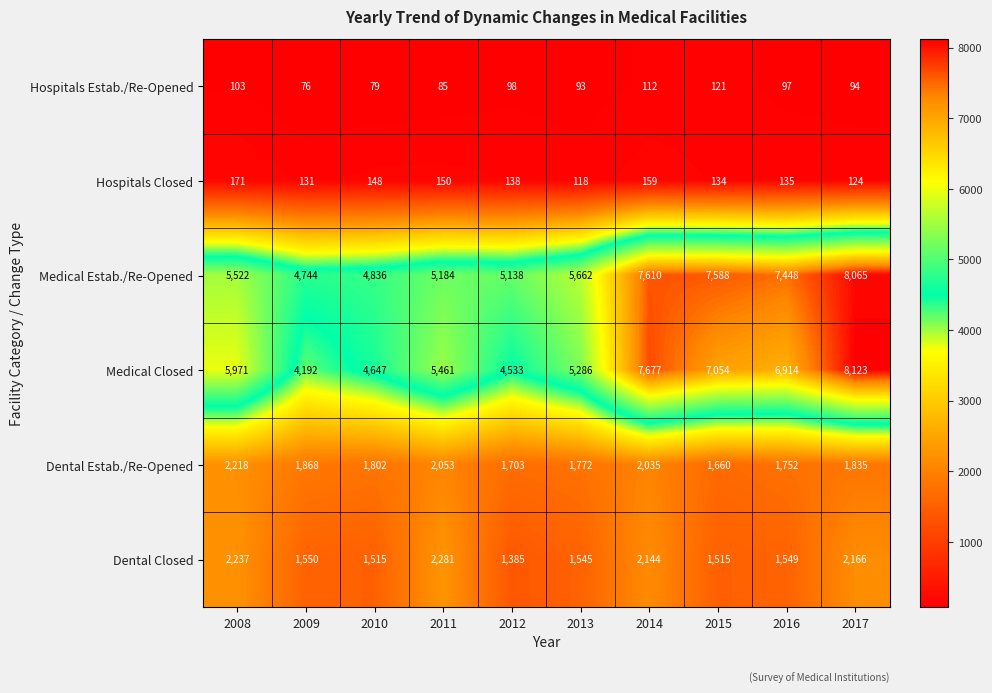

Which label corresponds to the largest value in the chart?

2017